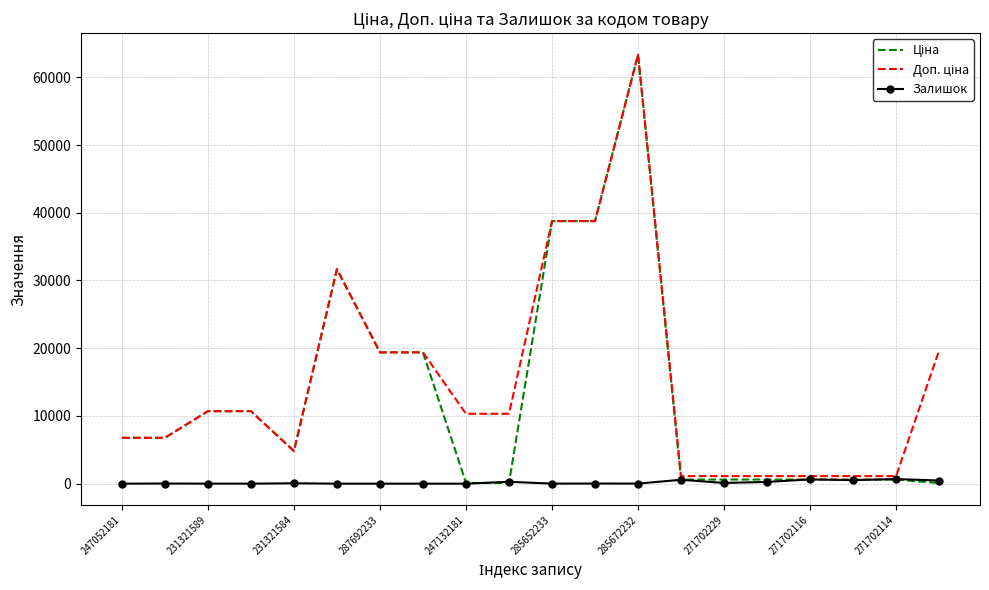

What is the greatest value displayed?

63345.6